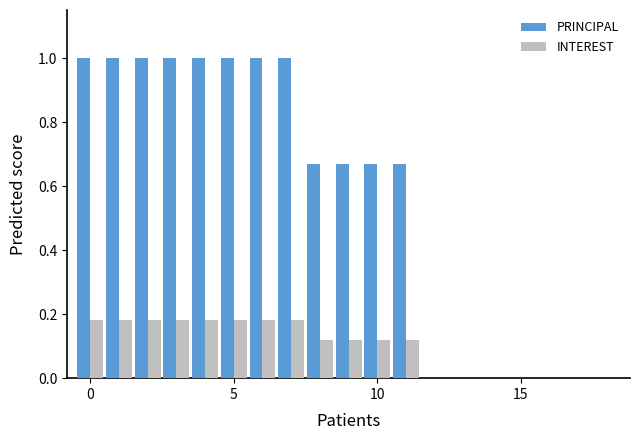

What is the sum of all INTEREST values?

1.9